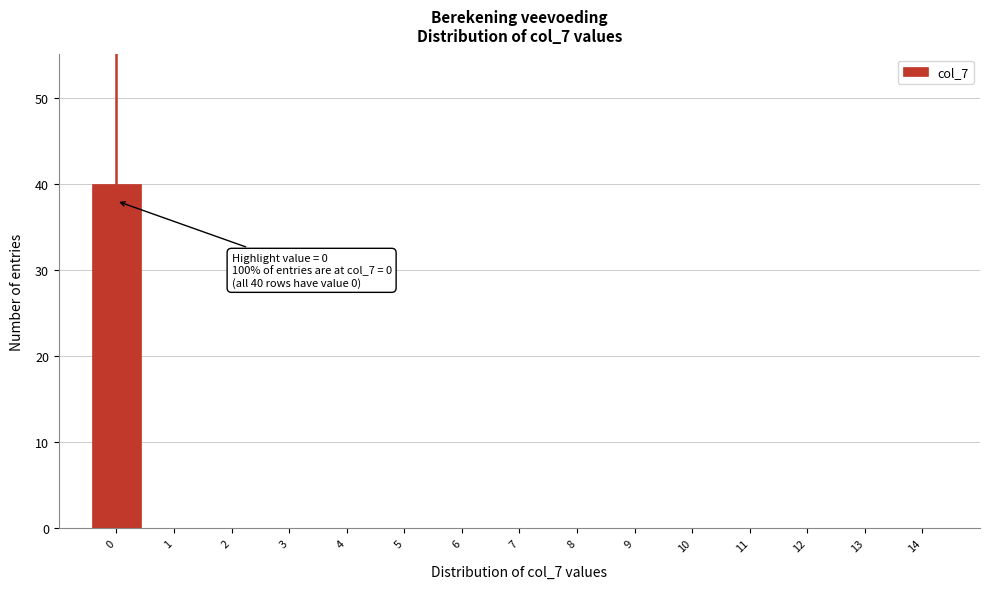

Reading left to right, transcribe all the data shown in this chart.

0=40	1=0	2=0	3=0	4=0	5=0	6=0	7=0	8=0	9=0	10=0	11=0	12=0	13=0	14=0